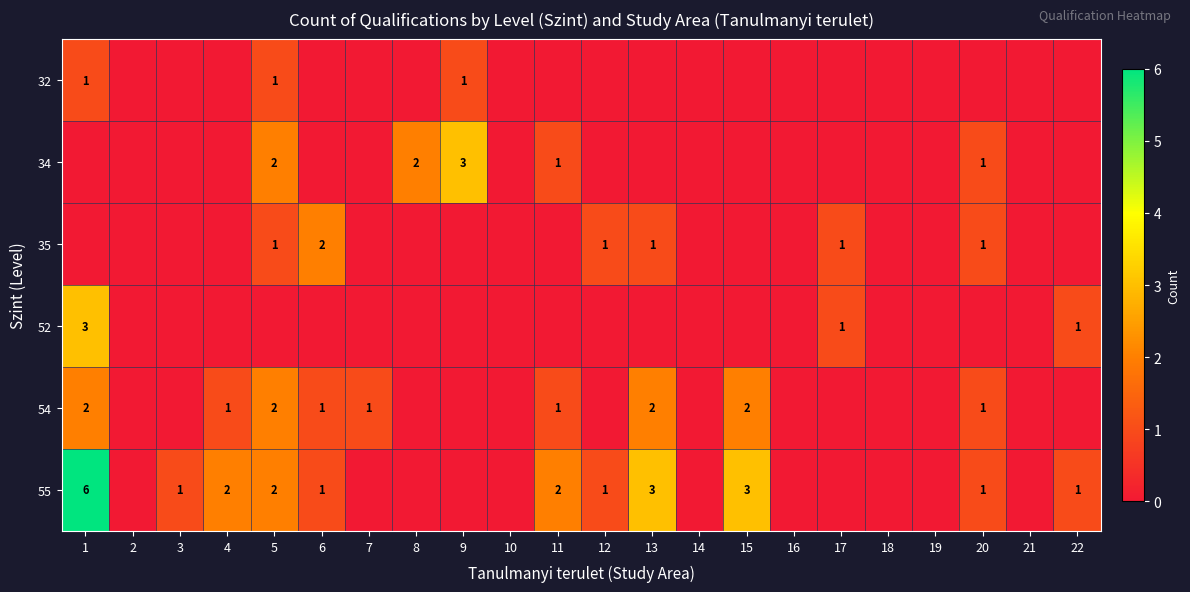

The 54 series shows 1 at 13. True or false?

False